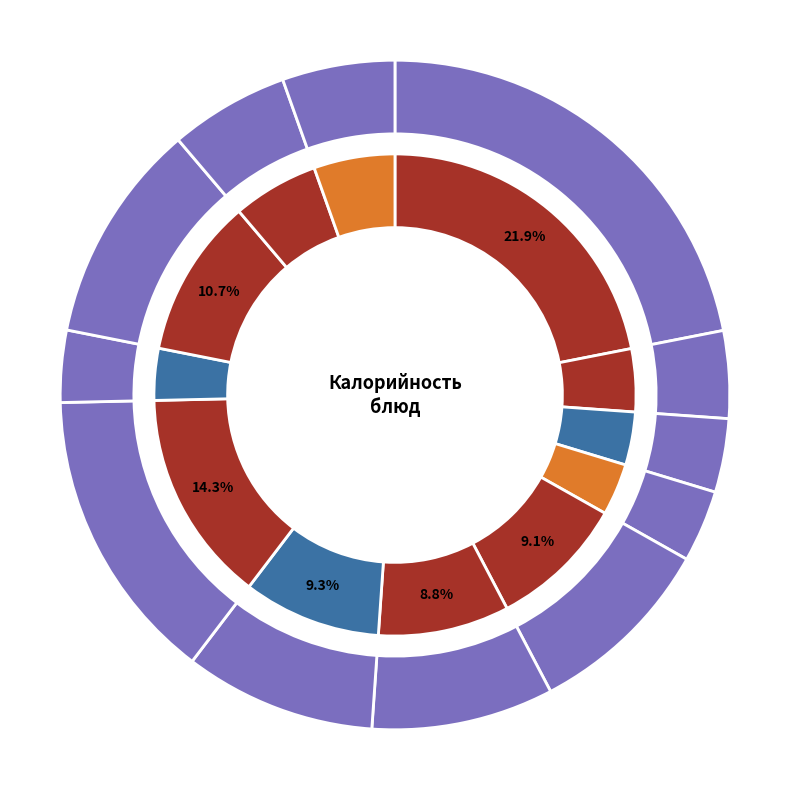

Is there a majority slice in this chart?

No